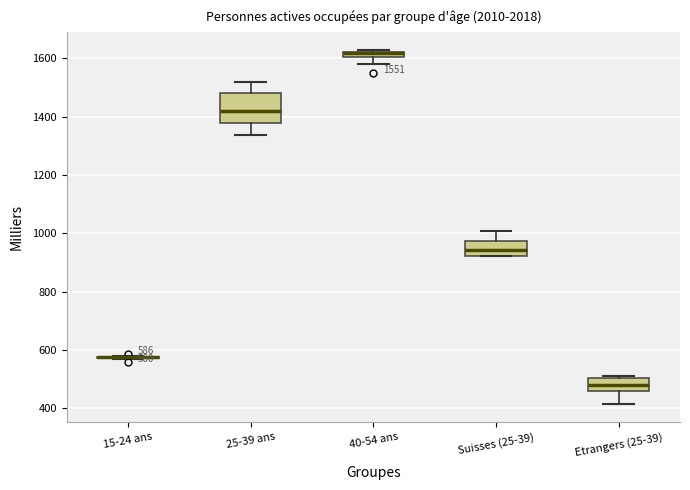

Which box is the tallest, from its lower edge to its upper edge?

25-39 ans